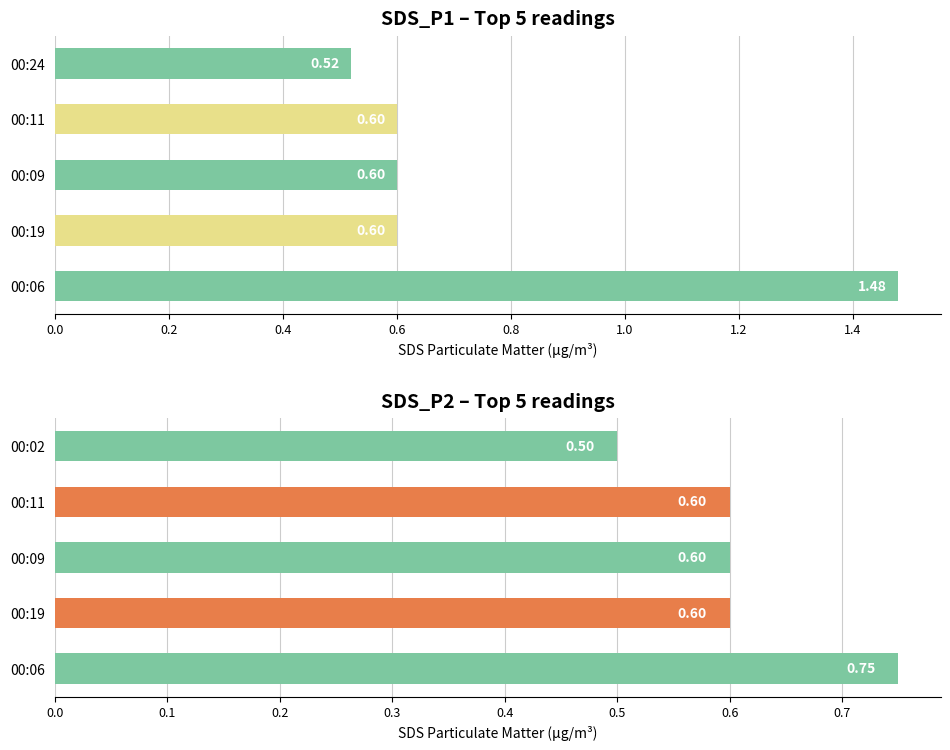

Which series has the largest range (max minus min)?

SDS_P1